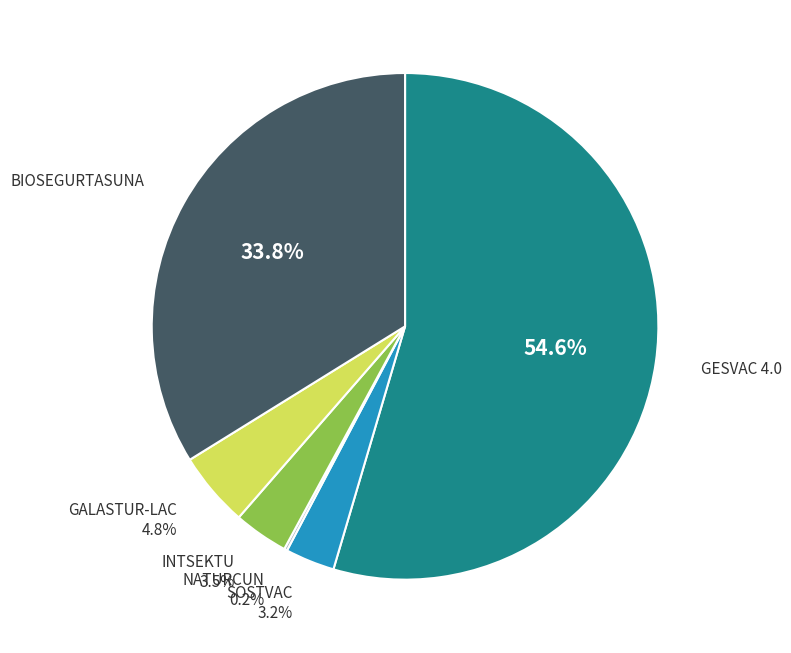

Which category has the biggest portion of the pie?

GESVAC 4.0